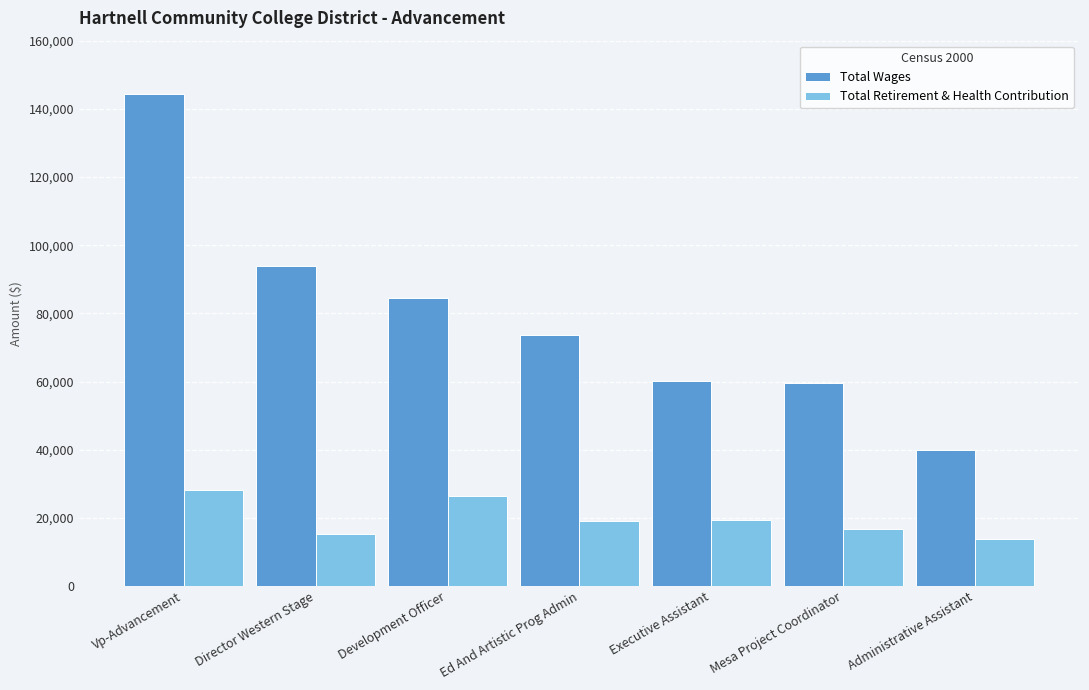

What is the sum of all Total Retirement & Health Contribution values?

139243